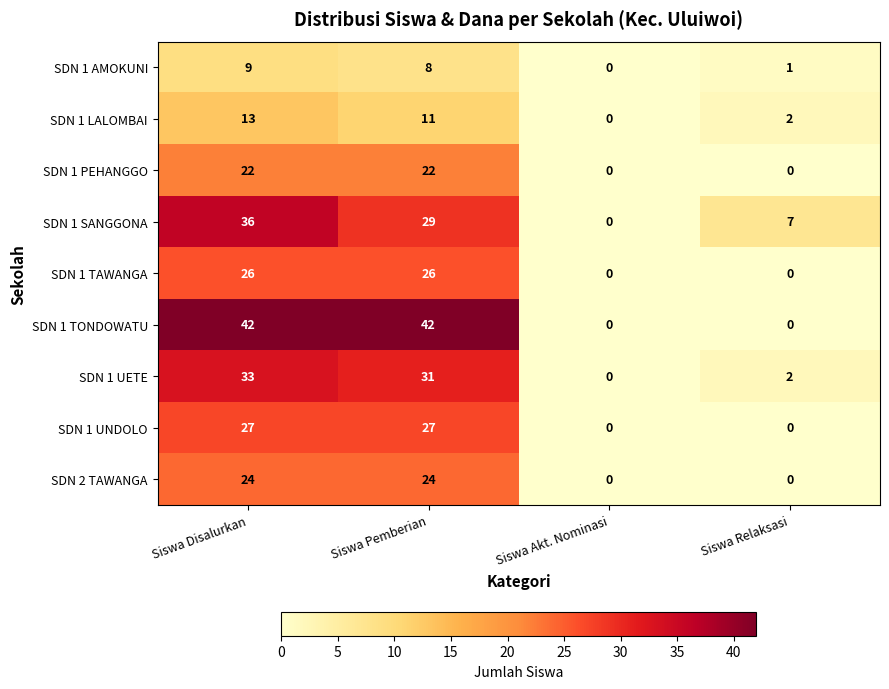

The value of SDN 1 LALOMBAI at Siswa Relaksasi is 2. True or false?

True